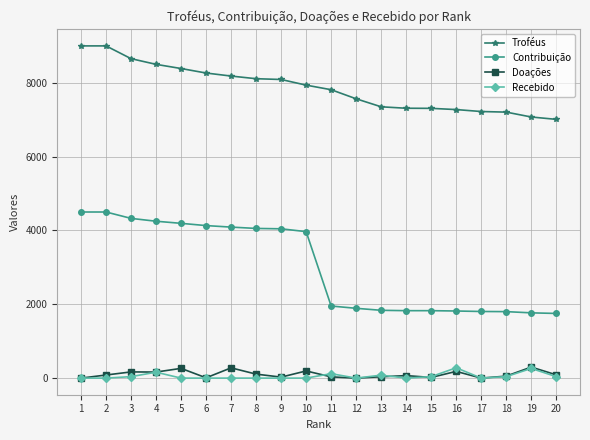

The value of Troféus at 4 is 8500. True or false?

True